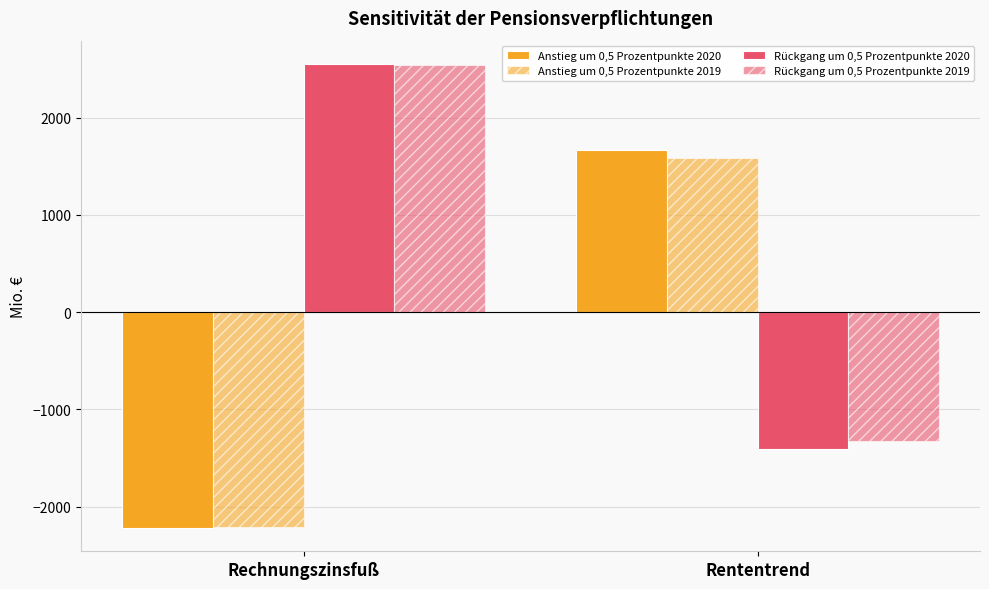

How many values in the Anstieg um 0,5 Prozentpunkte 2019 series are below 1584?

1